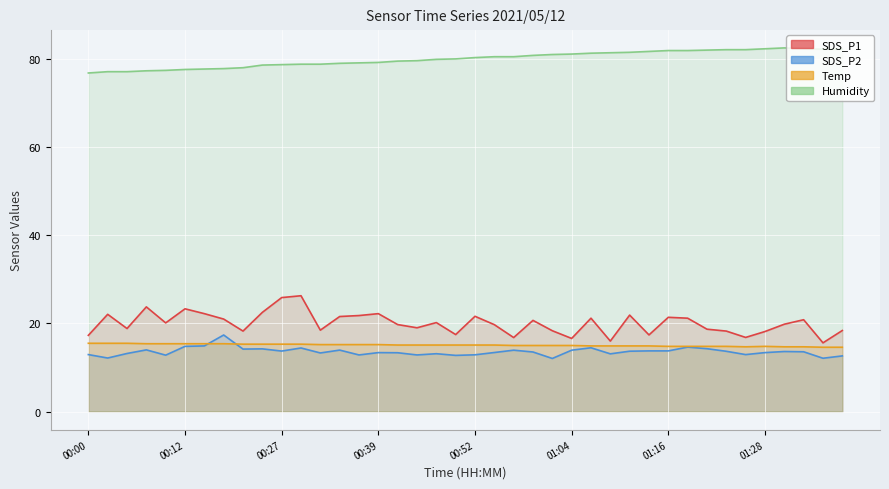

Reading left to right, list all the values displayed in this chart.

SDS_P1: 00:00=17.3	00:02=22.1	00:05=18.9	00:07=23.8	00:09=20.1	00:12=23.3	00:14=22.2	00:17=21.0	00:19=18.3	00:25=22.5	00:27=25.9	00:30=26.3	00:32=18.5	00:34=21.6	00:37=21.8	00:39=22.2	00:42=19.8	00:44=19.0	00:47=20.2	00:49=17.5	00:52=21.6	00:54=19.7	00:56=16.8	00:59=20.7	01:01=18.4	01:04=16.6	01:06=21.2	01:09=16.0	01:11=21.9	01:14=17.4	01:16=21.4	01:18=21.2	01:21=18.7	01:23=18.3	01:26=16.8	01:28=18.2	01:31=19.8	01:34=20.9	01:36=15.6	01:39=18.4
SDS_P2: 00:00=12.9	00:02=12.2	00:05=13.2	00:07=14.0	00:09=12.8	00:12=14.8	00:14=14.9	00:17=17.4	00:19=14.2	00:25=14.2	00:27=13.7	00:30=14.4	00:32=13.3	00:34=13.9	00:37=12.8	00:39=13.4	00:42=13.3	00:44=12.8	00:47=13.1	00:49=12.8	00:52=12.9	00:54=13.4	00:56=13.9	00:59=13.5	01:01=12.1	01:04=13.9	01:06=14.5	01:09=13.1	01:11=13.7	01:14=13.8	01:16=13.8	01:18=14.6	01:21=14.3	01:23=13.7	01:26=12.9	01:28=13.4	01:31=13.6	01:34=13.6	01:36=12.1	01:39=12.6
Temp: 00:00=15.5	00:02=15.5	00:05=15.5	00:07=15.4	00:09=15.4	00:12=15.4	00:14=15.4	00:17=15.4	00:19=15.3	00:25=15.3	00:27=15.3	00:30=15.3	00:32=15.2	00:34=15.2	00:37=15.2	00:39=15.2	00:42=15.1	00:44=15.1	00:47=15.1	00:49=15.1	00:52=15.1	00:54=15.1	00:56=15.0	00:59=15.0	01:01=15.0	01:04=15.0	01:06=14.9	01:09=14.9	01:11=14.9	01:14=14.9	01:16=14.8	01:18=14.8	01:21=14.8	01:23=14.8	01:26=14.7	01:28=14.8	01:31=14.7	01:34=14.7	01:36=14.6	01:39=14.6
Humidity: 00:00=76.9	00:02=77.2	00:05=77.2	00:07=77.4	00:09=77.5	00:12=77.7	00:14=77.8	00:17=77.9	00:19=78.1	00:25=78.7	00:27=78.8	00:30=78.9	00:32=78.9	00:34=79.1	00:37=79.2	00:39=79.3	00:42=79.6	00:44=79.7	00:47=80.0	00:49=80.1	00:52=80.4	00:54=80.6	00:56=80.6	00:59=80.9	01:01=81.1	01:04=81.2	01:06=81.4	01:09=81.5	01:11=81.6	01:14=81.8	01:16=82.0	01:18=82.0	01:21=82.1	01:23=82.2	01:26=82.2	01:28=82.4	01:31=82.6	01:34=82.4	01:36=82.3	01:39=82.3